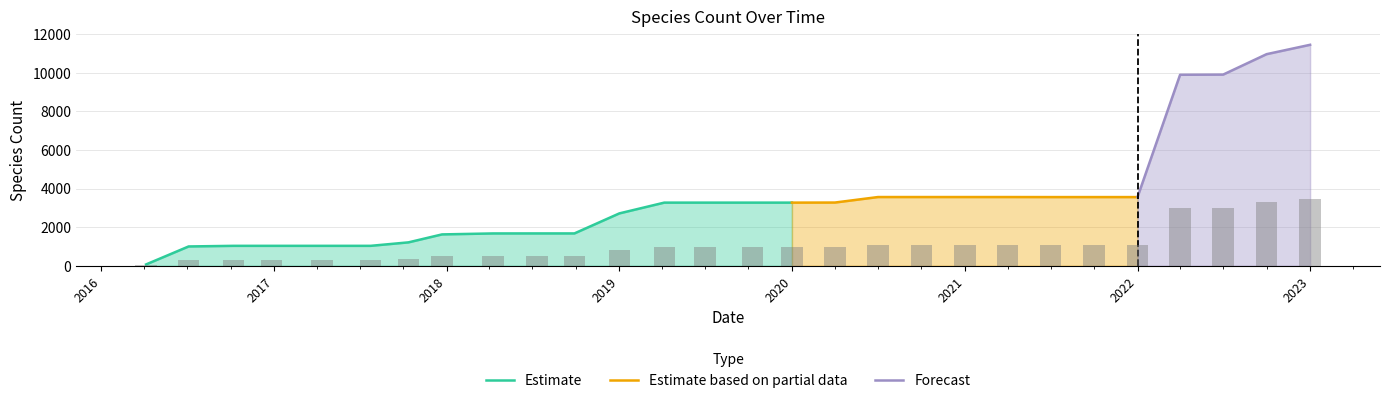

What is the label of the 19th bar from the left?

2020-10-01